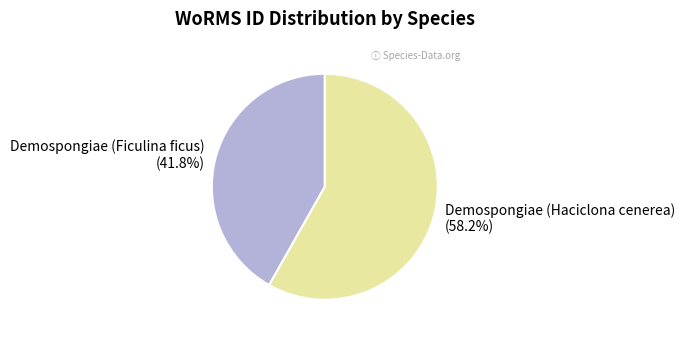

The Demospongiae (Haciclona cenerea) slice represents 65% of the pie. True or false?

False